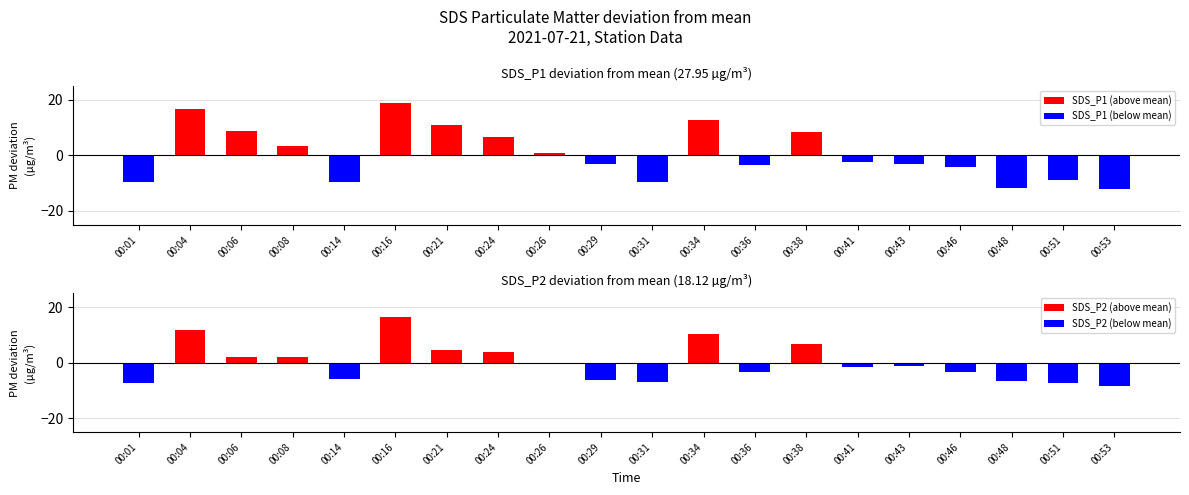

What is the minimum value for SDS_P2 (below mean)?

-8.4